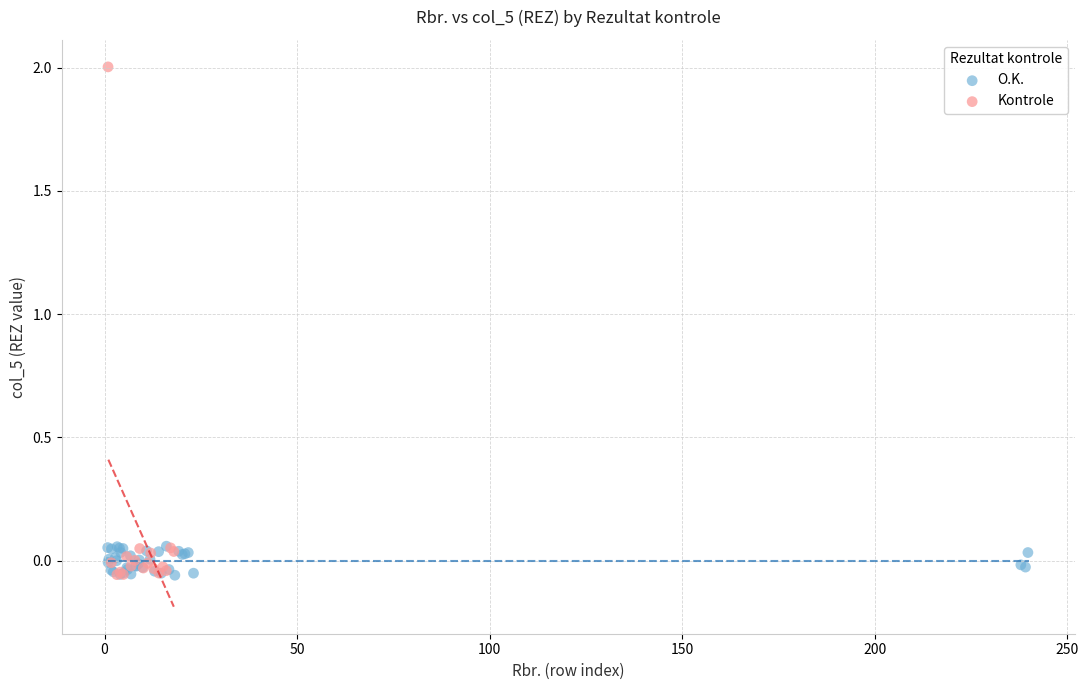

Which series contains the highest Y value?

Kontrole